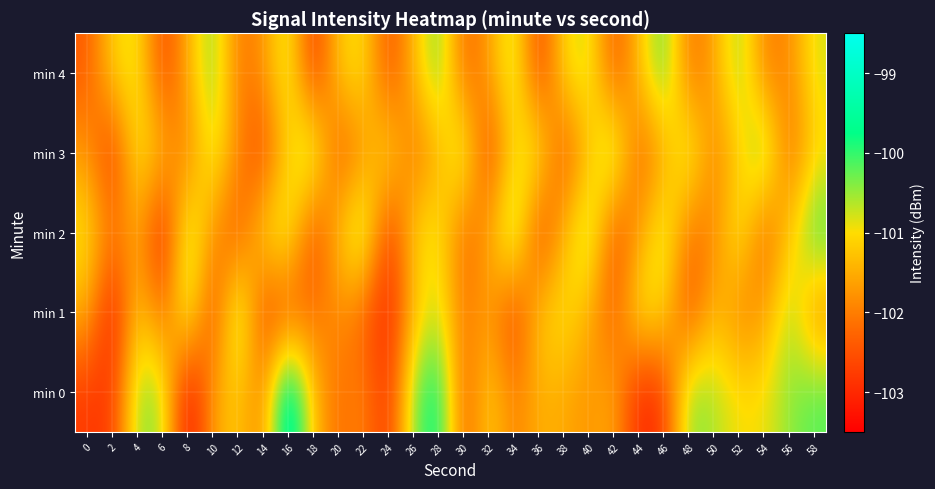

What is the spread (max minus min) of values at 28?

2.0